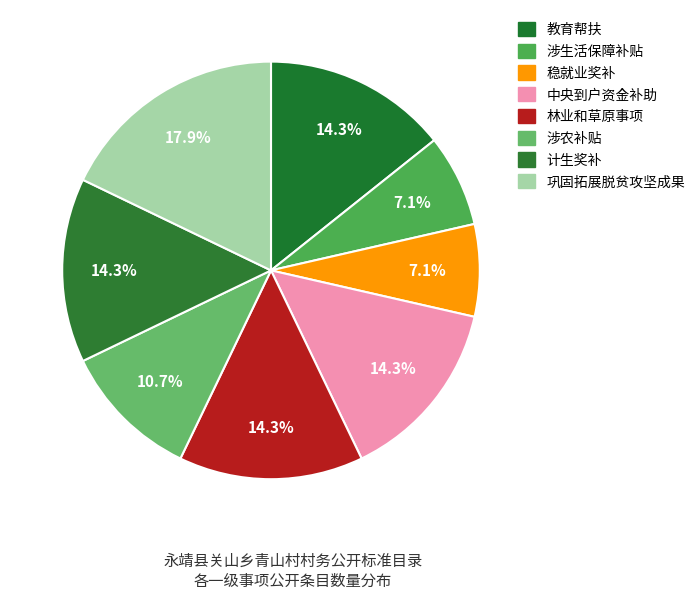

What is the total percentage of 林业和草原事项 and 稳就业奖补?

21.4%